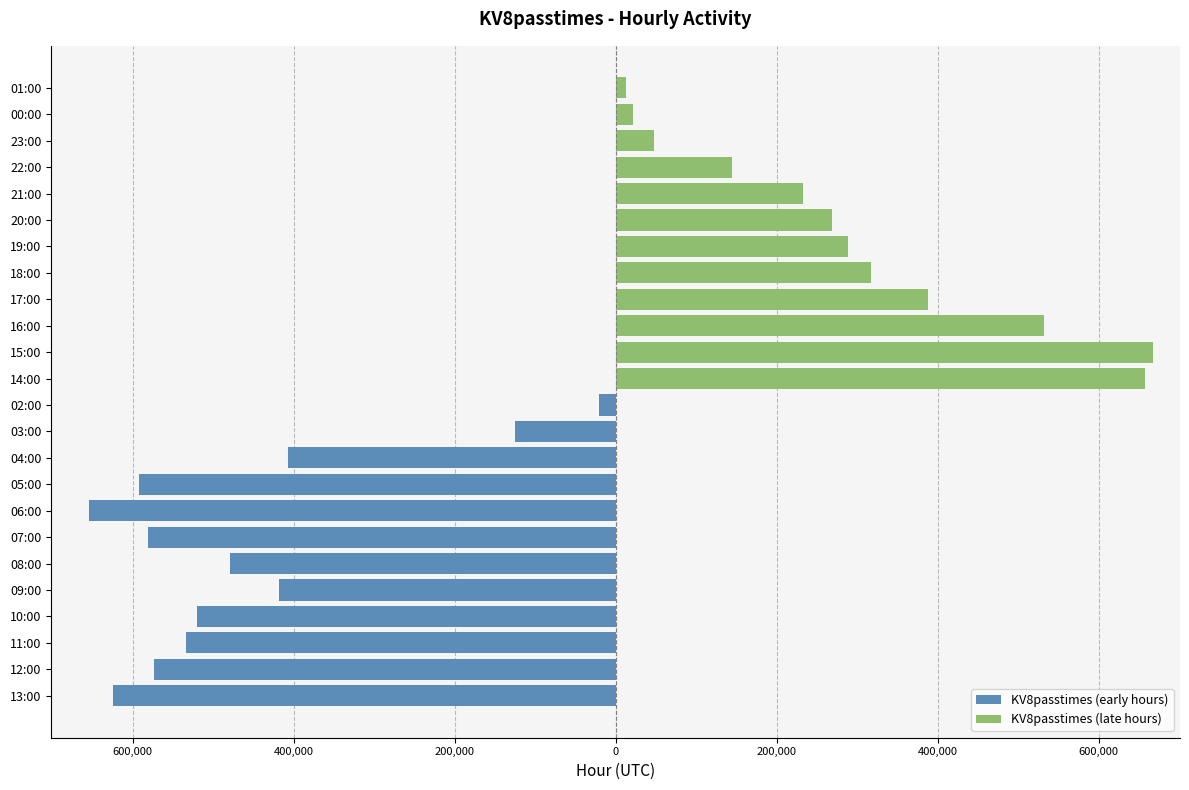

What is the smallest value displayed?

-653765